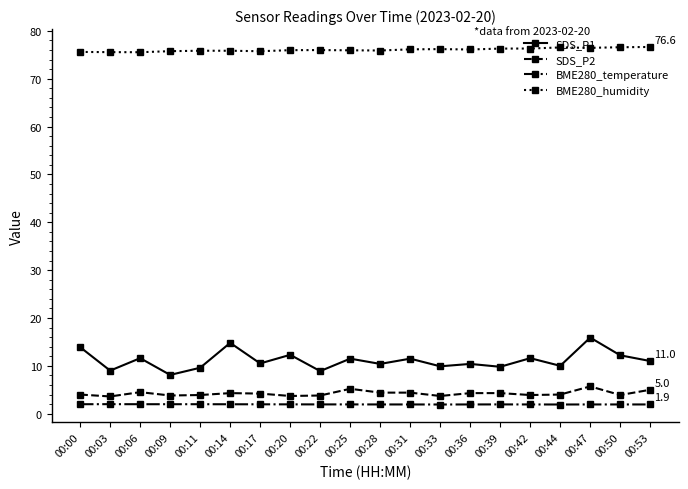

What is the sum of the SDS_P2 values at 00:09 and 00:50?

7.7